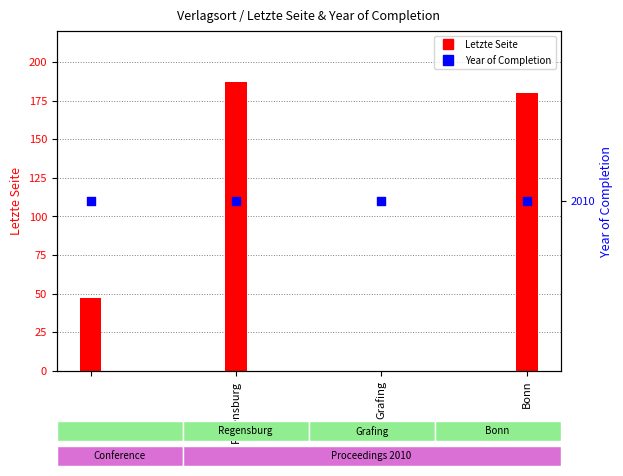

Which series contains the lowest Y value?

Letzte Seite